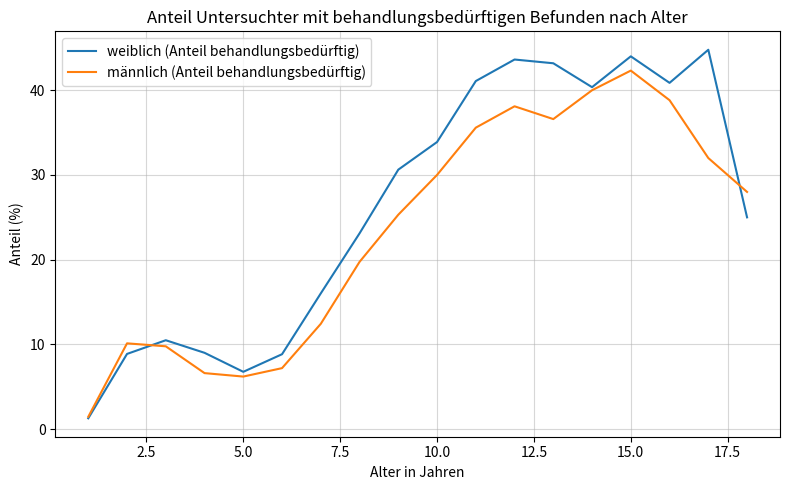

How many interior local peaks does the weiblich (Anteil behandlungsbedürftig) series have?

4